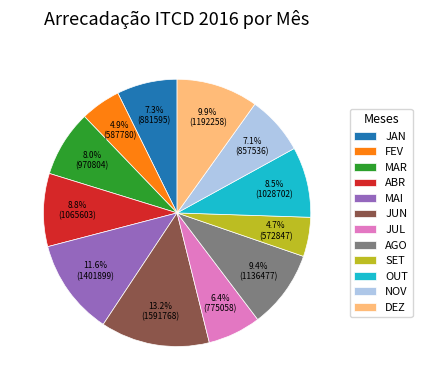

To the nearest percent, what is the combined percentage of JUN and FEV?

18%